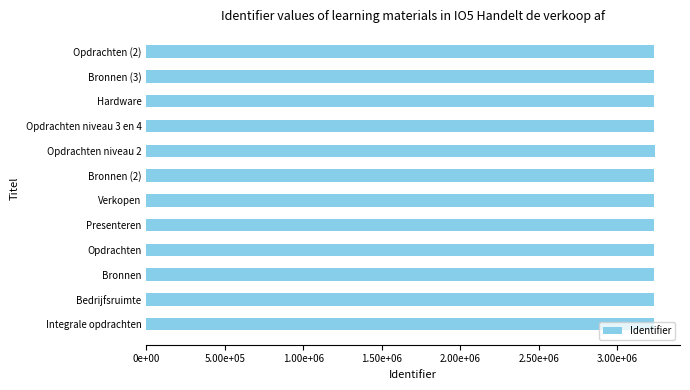

Are the bars horizontal?

Yes